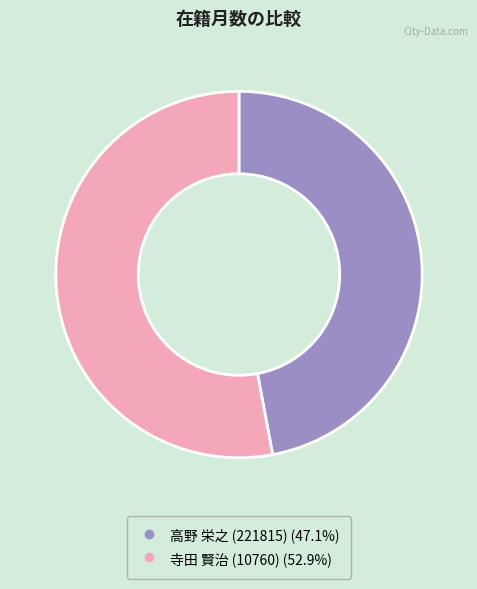

How many segments does this pie chart have?

2